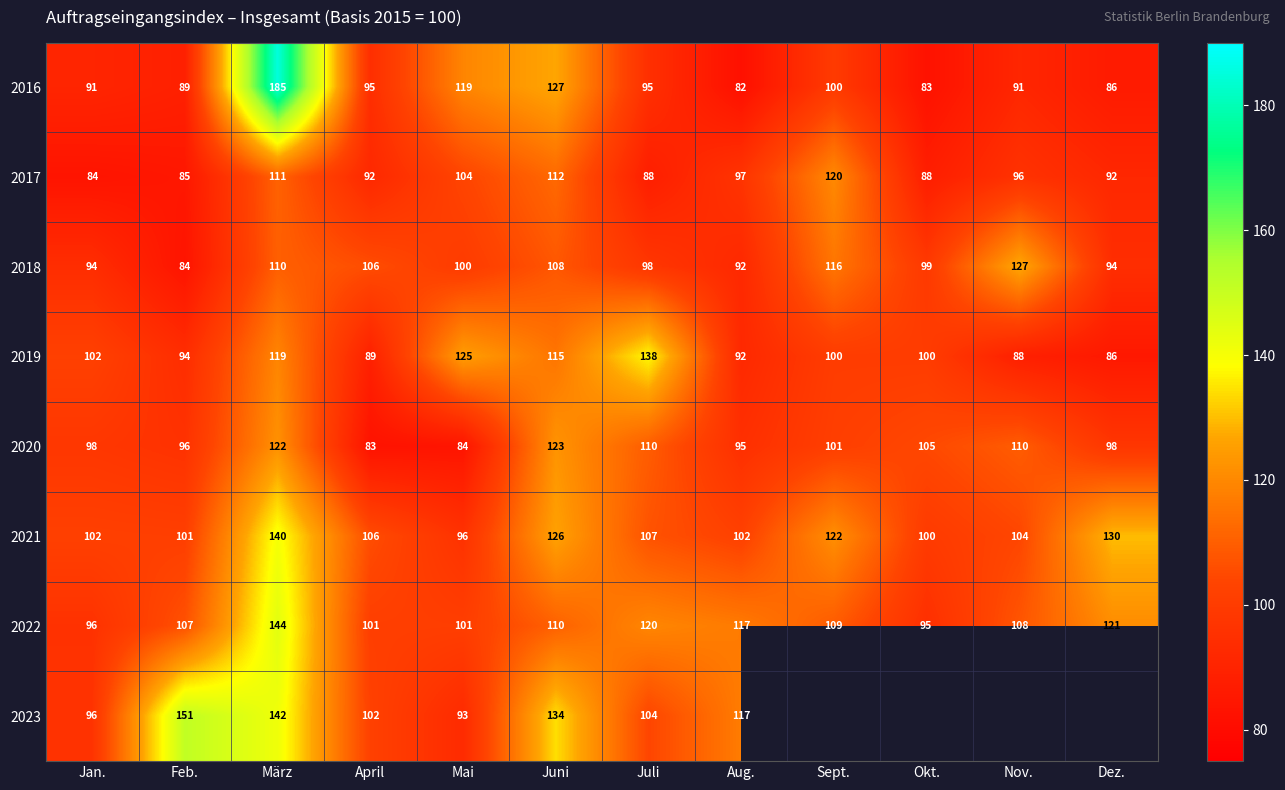

Is the value of 2020 at Feb. greater than the value of 2017 at April?

Yes